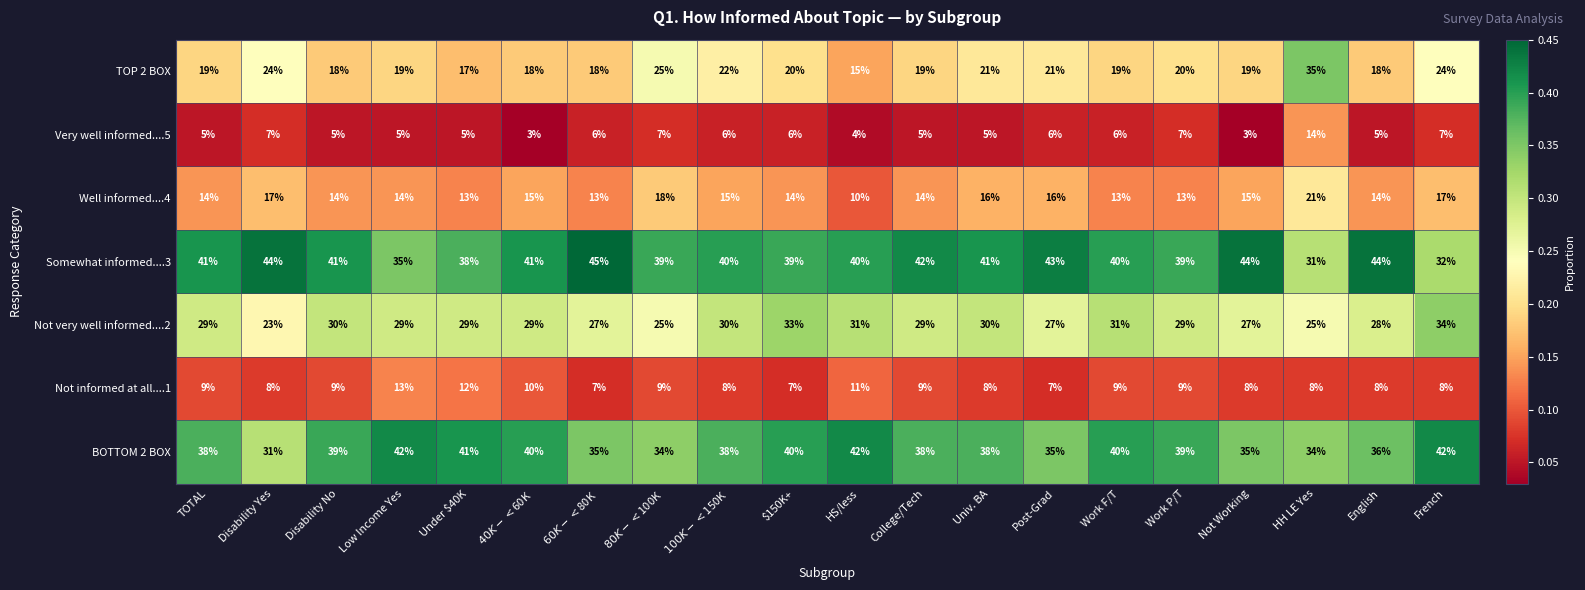

Which series has the widest spread of values?

TOP 2 BOX